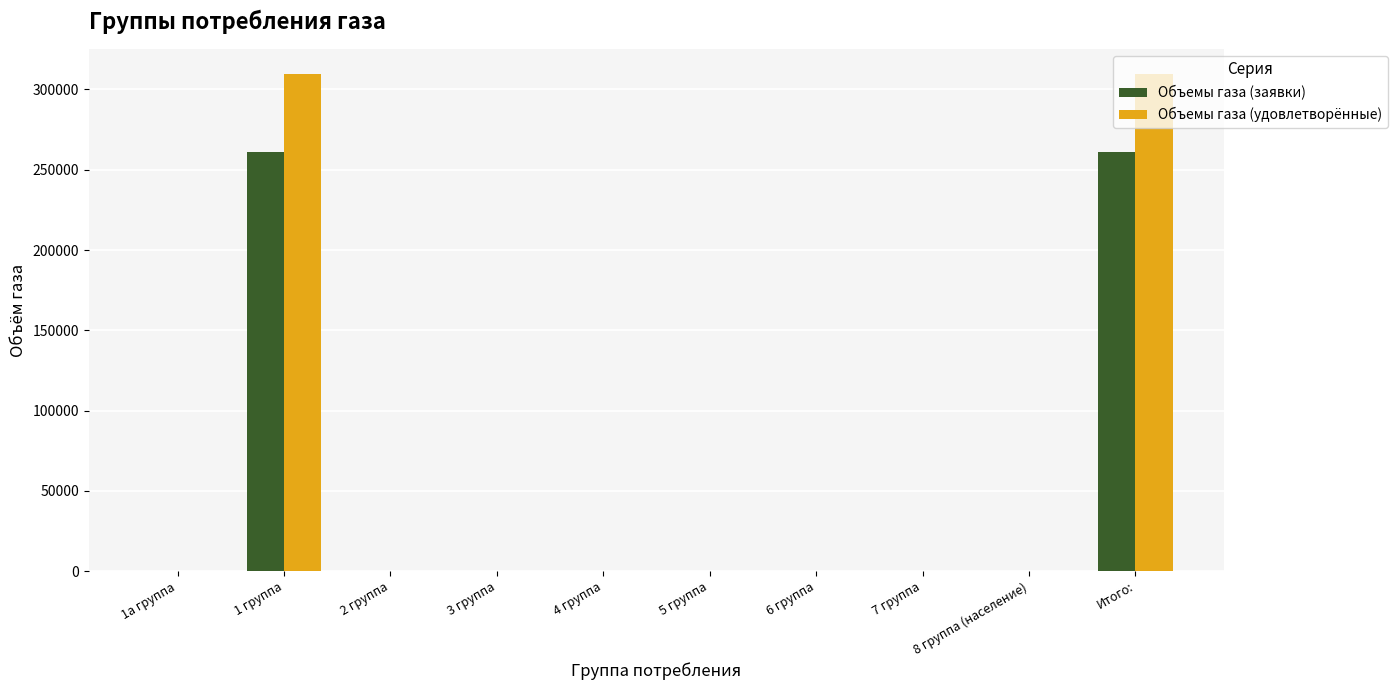

Are the bars grouped side by side (vs. stacked)?

Yes